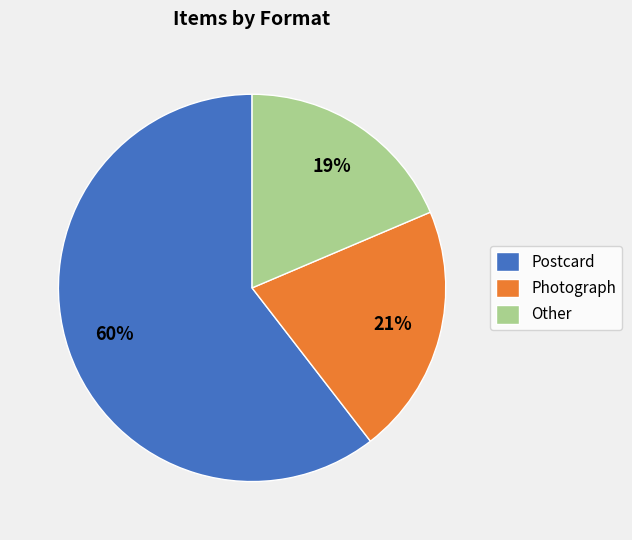

How many slices are in this pie chart?

3